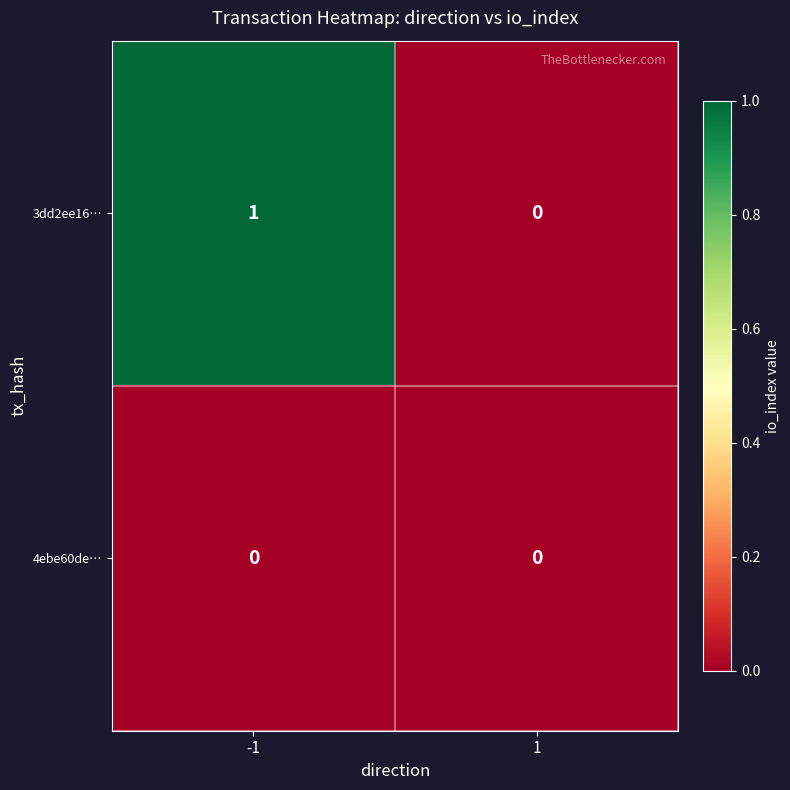

The 3dd2ee16… series shows -1 at 1. True or false?

False